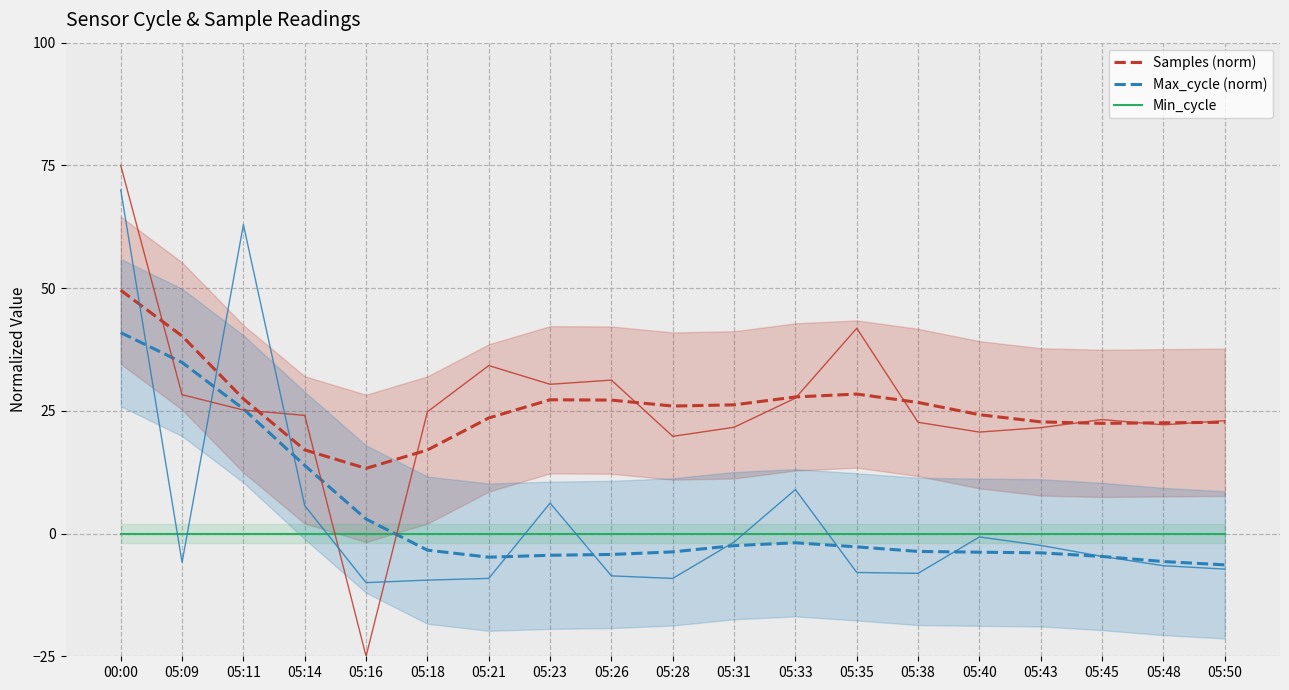

Rank the series at 05:11 from highest to lowest value.

Samples (norm), Max_cycle (norm), Min_cycle